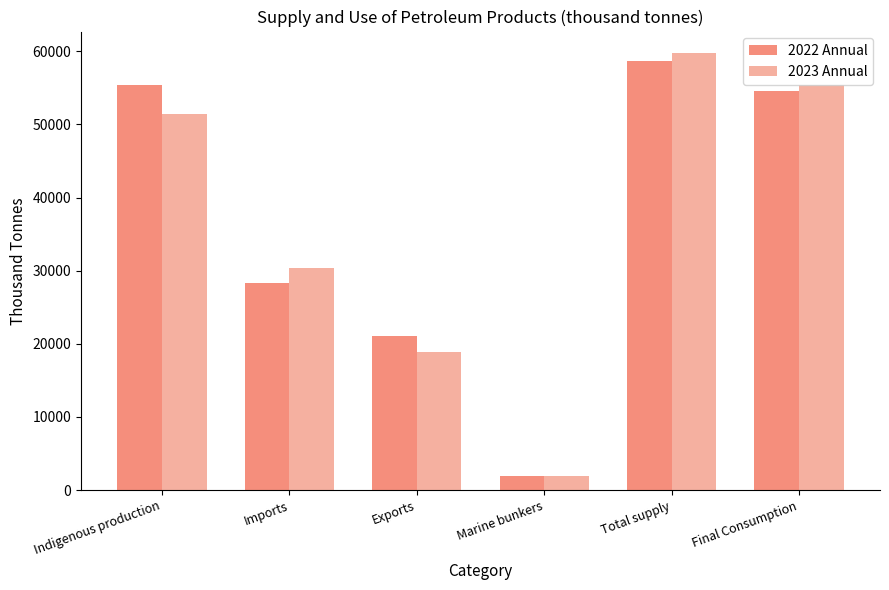

Where is 2023 Annual nearest to the value 30823?

Imports